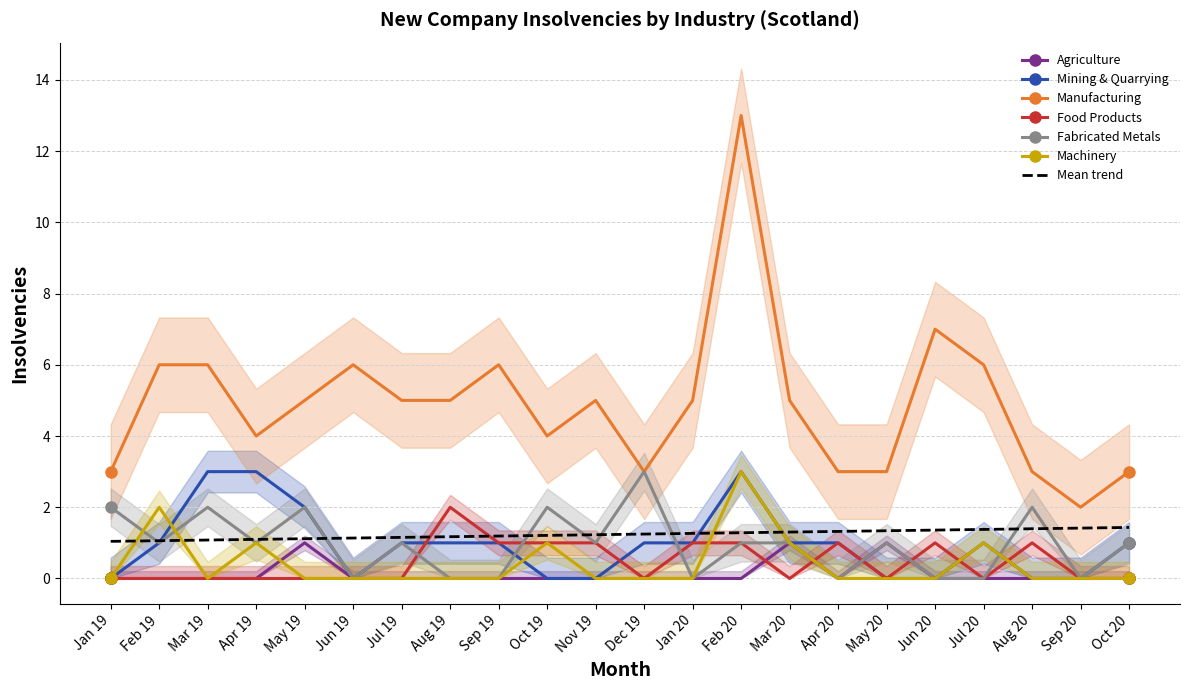

What is the difference between the second highest and second lowest values in the Machinery series?

2.0